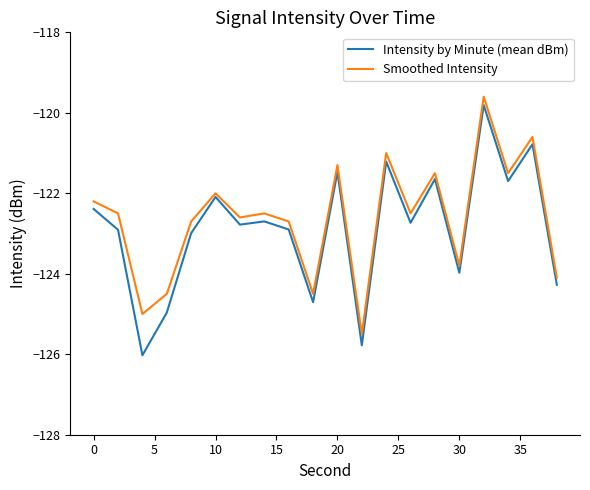

True or false: Smoothed Intensity and Intensity by Minute (mean dBm) cross at least once.

False